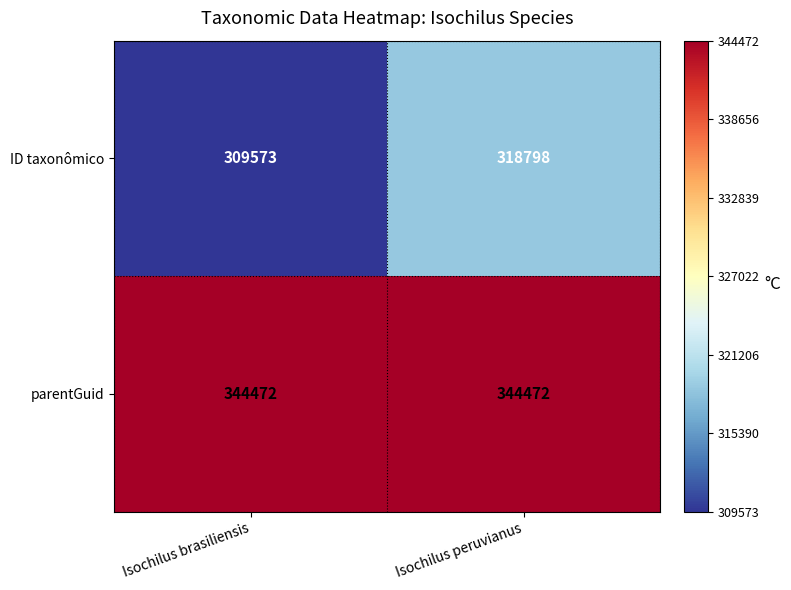

What is the spread (max minus min) of values at Isochilus brasiliensis?

34899